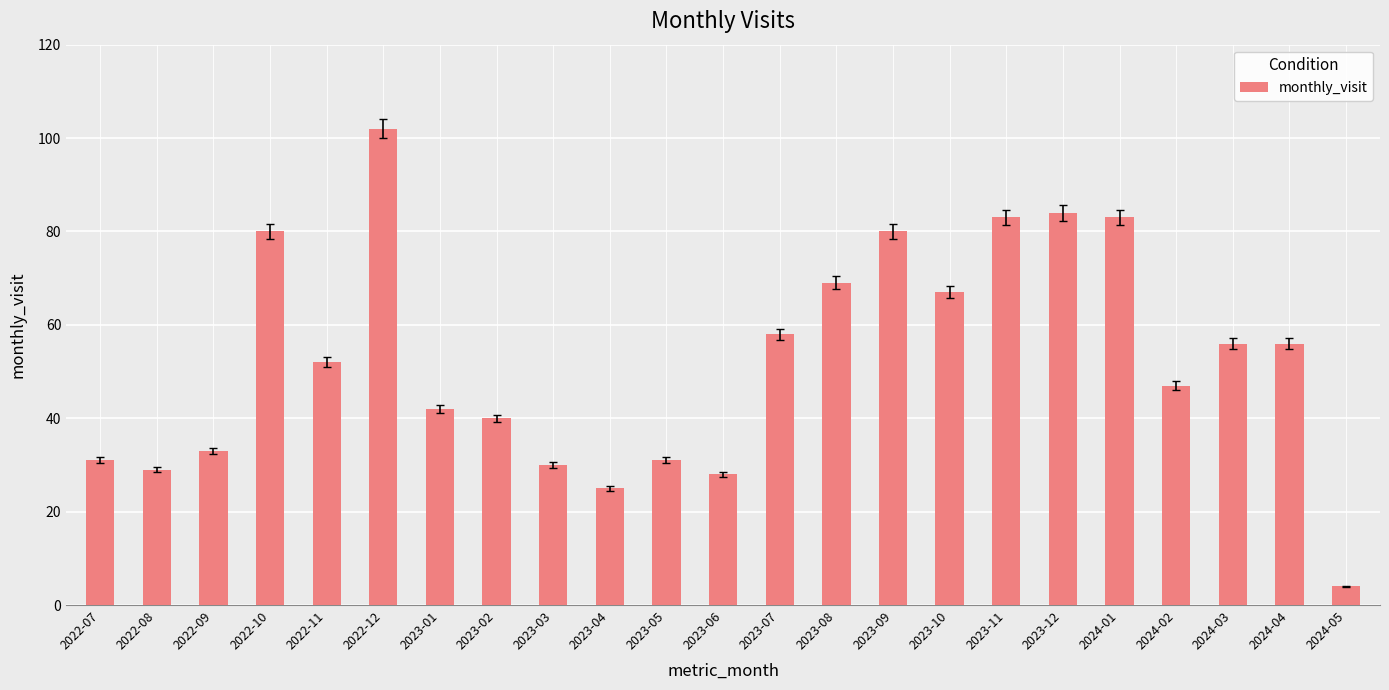

At which label does the data first exceed 52?

2022-10